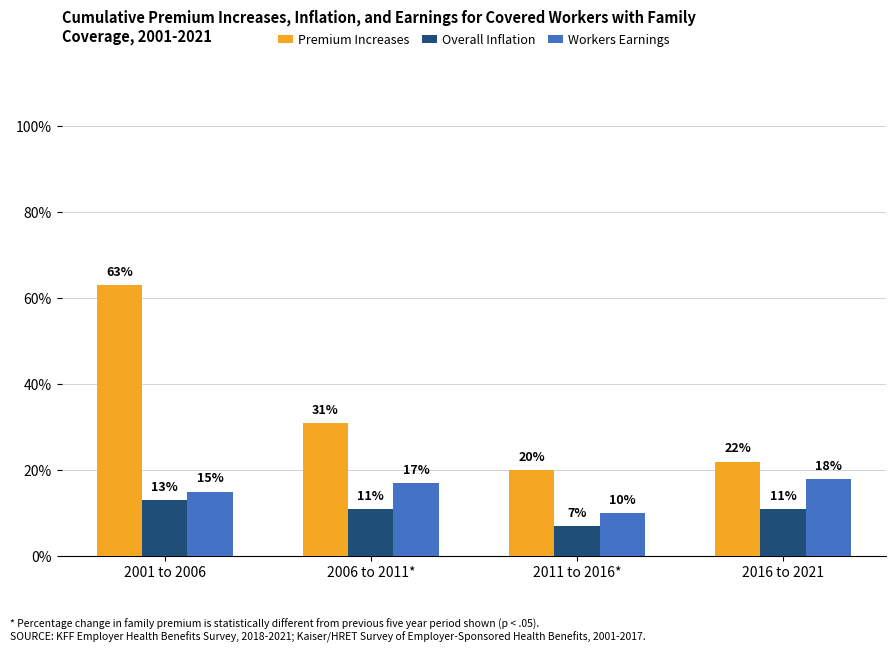

What are all the series names shown in the legend?

Premium Increases, Overall Inflation, Workers Earnings